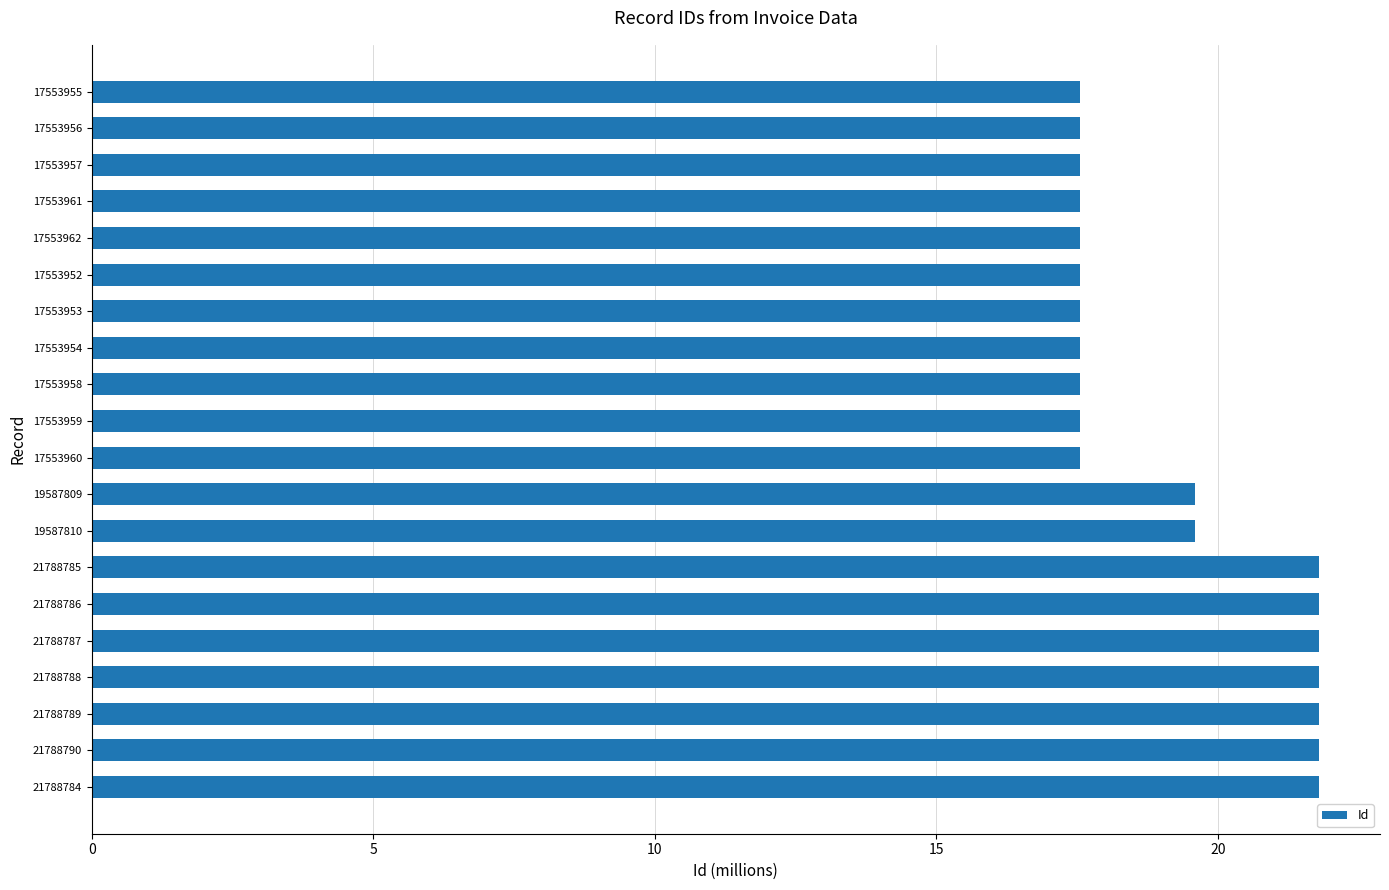

What is the greatest value displayed?

21.8